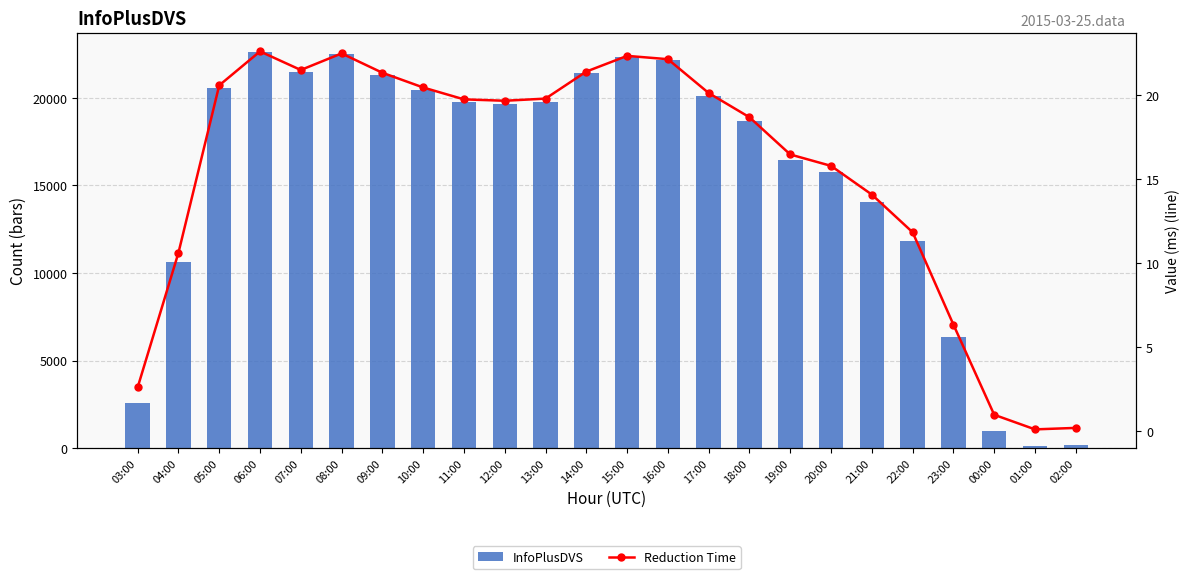

What is the label of the 4th bar from the left?

06:00